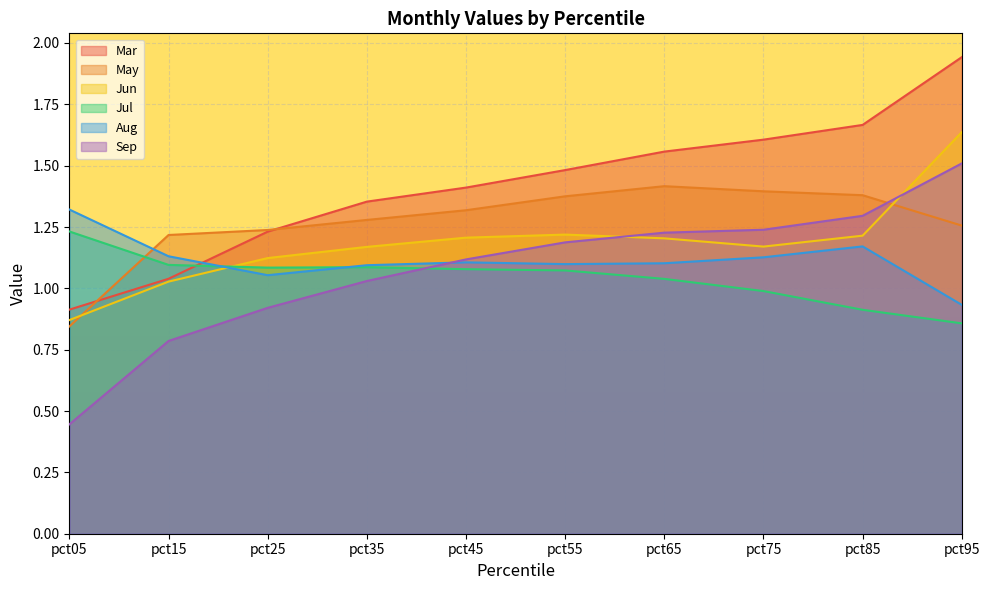

List the labels in order of Aug value, smallest first.

pct95, pct25, pct35, pct55, pct65, pct45, pct75, pct15, pct85, pct05